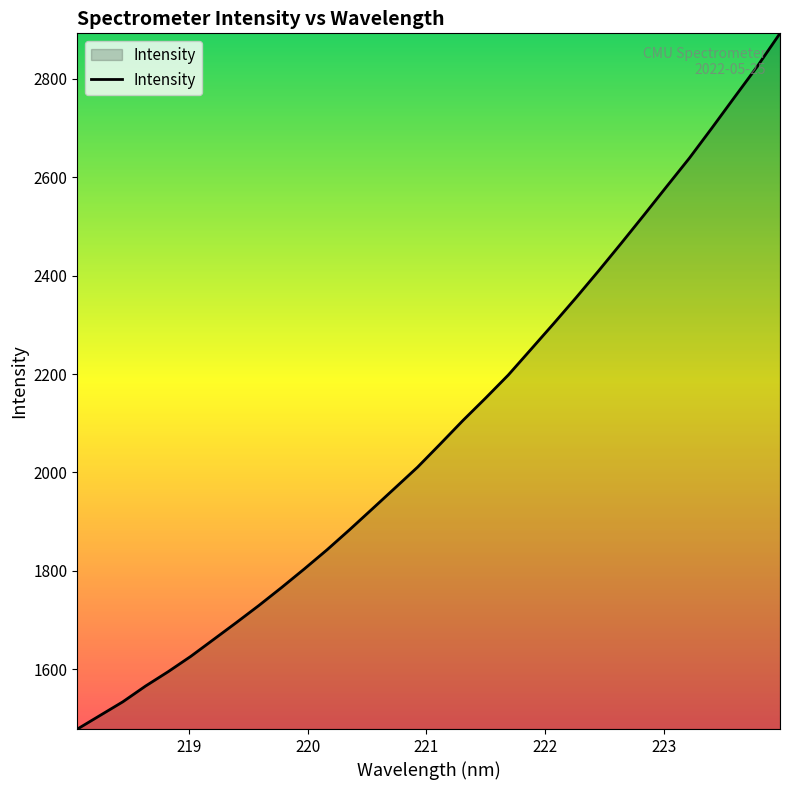

Reading left to right, what are all the values shown in this chart?

1478.5	1506.1	1533.8	1565.7	1595.0	1626.3	1660.5	1694.7	1729.7	1766.1	1803.8	1842.7	1883.7	1925.9	1968.4	2010.9	2058.0	2105.7	2151.3	2198.1	2250.2	2302.5	2355.8	2410.6	2466.7	2523.9	2581.8	2639.3	2700.9	2763.6	2825.8	2892.8